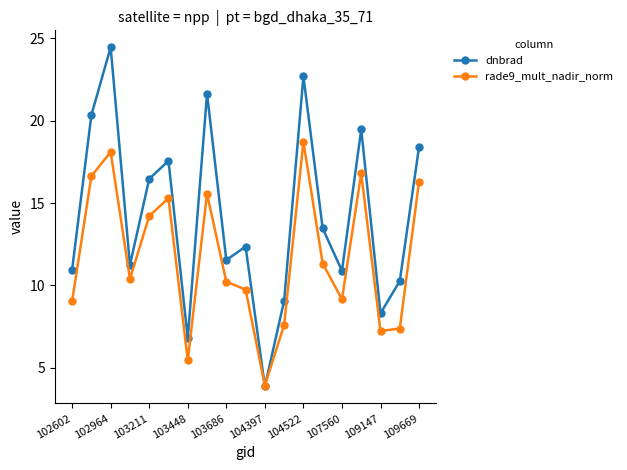

What is the minimum value for dnbrad?

3.9